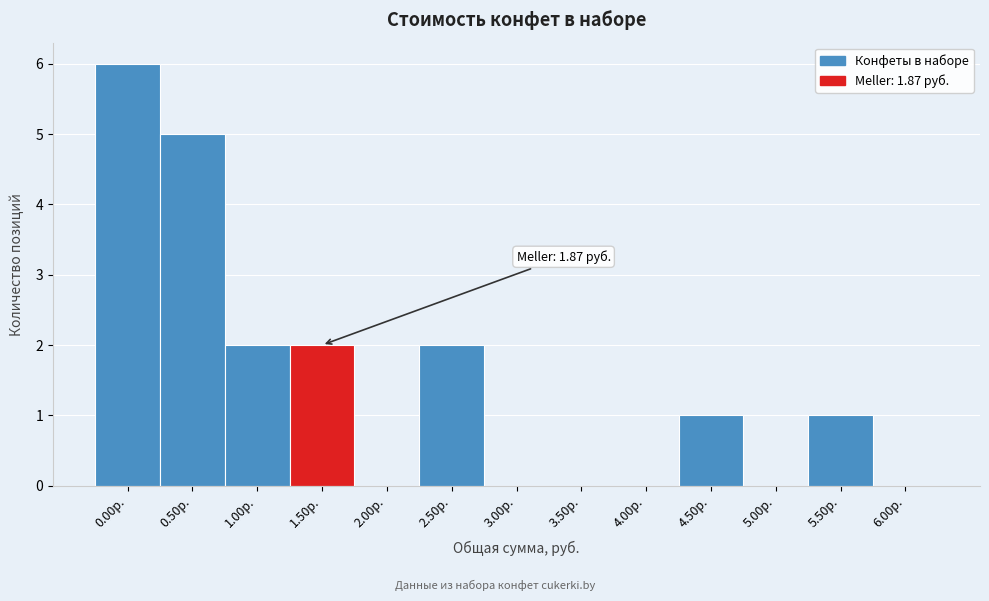

The value at 3.00р. is 0. True or false?

True